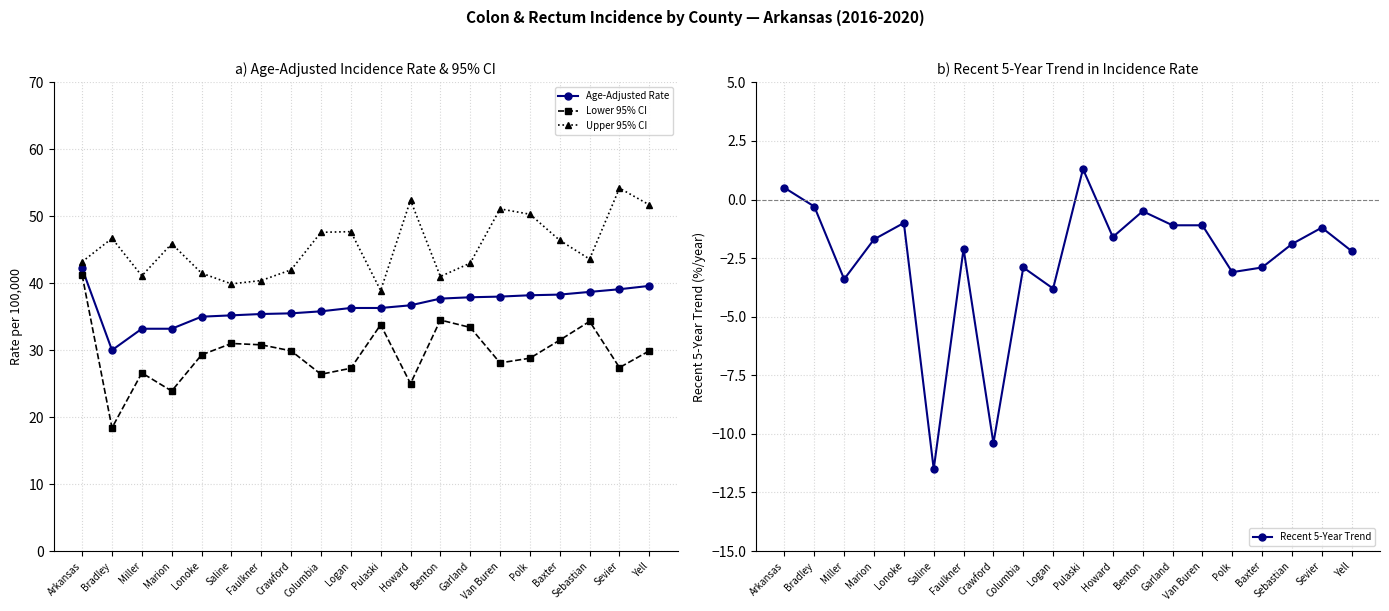

Is this an area chart (filled region under the line)?

No